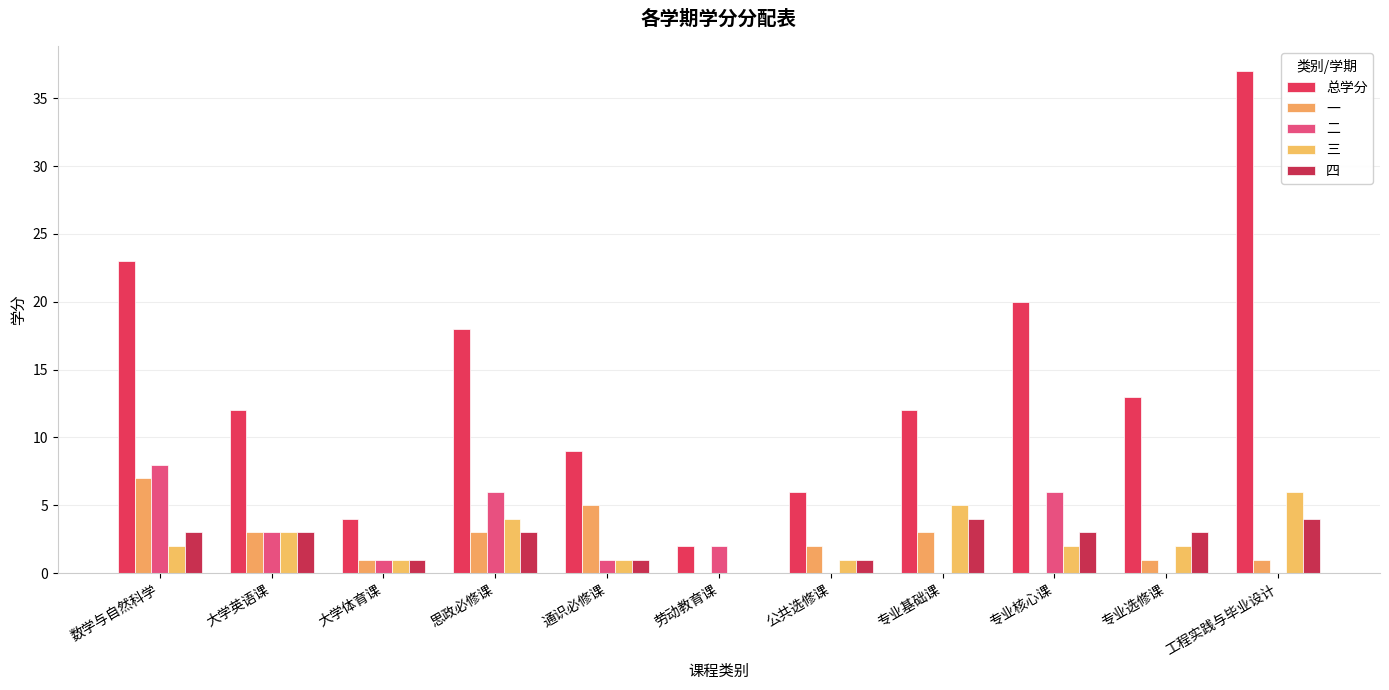

What is the sum of the 四 values at 专业选修课 and 公共选修课?

4